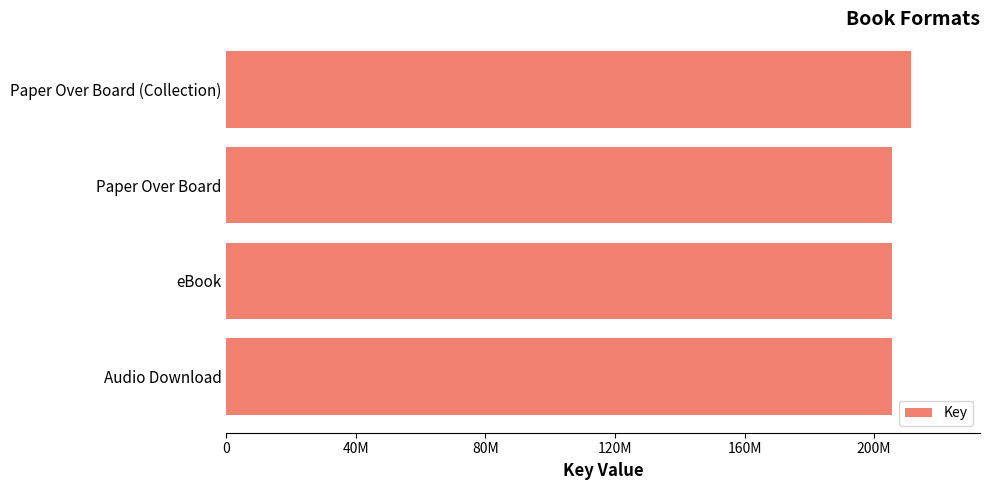

Are the bars horizontal?

Yes